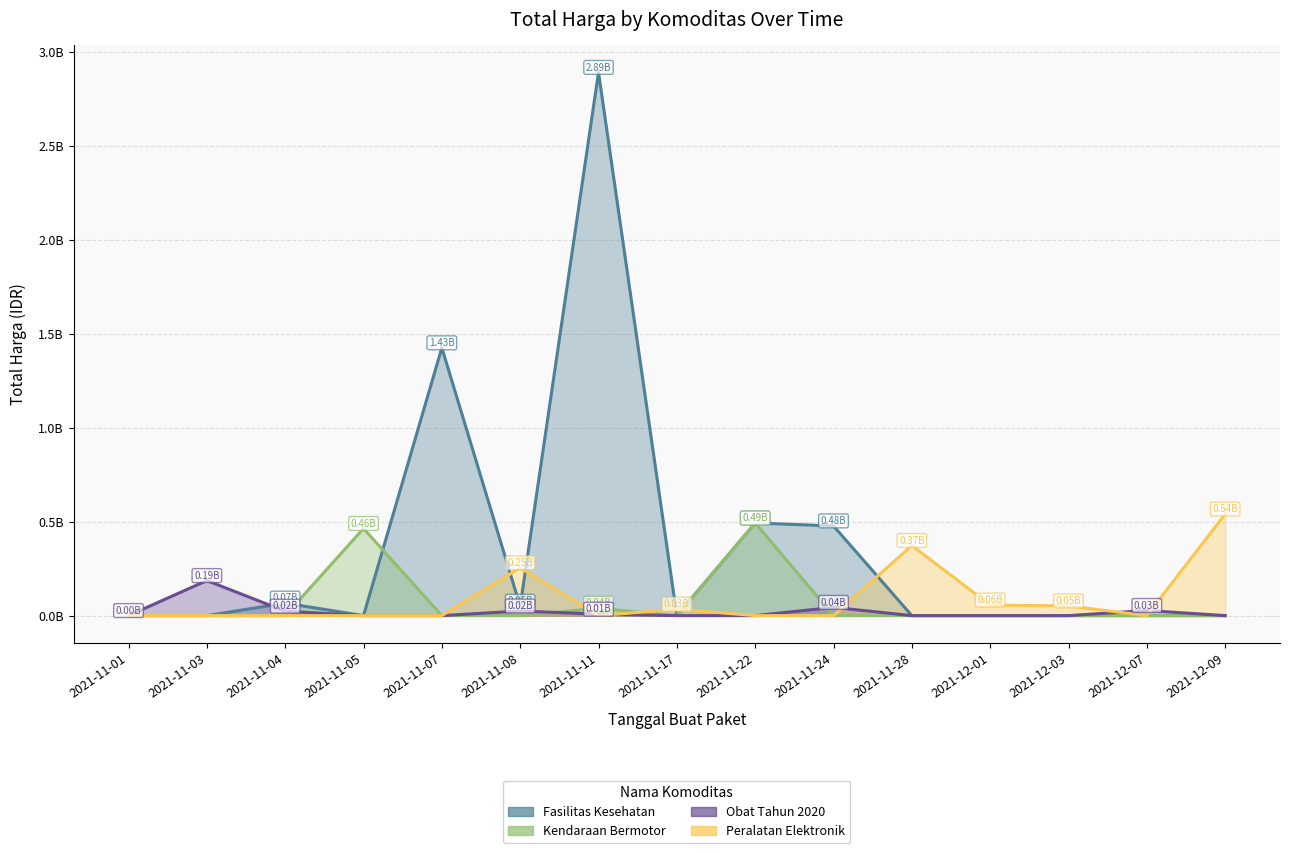

What is the greatest value displayed?

2.9